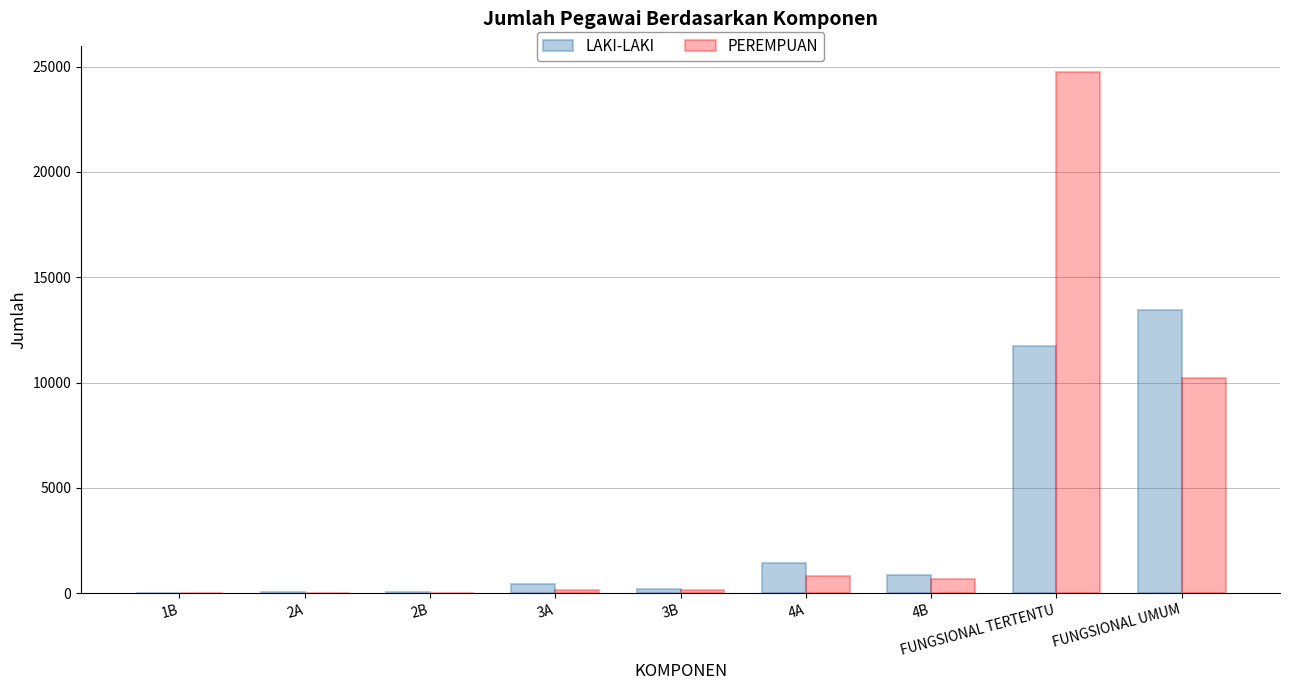

Is the value of LAKI-LAKI at FUNGSIONAL TERTENTU greater than the value of PEREMPUAN at 1B?

Yes